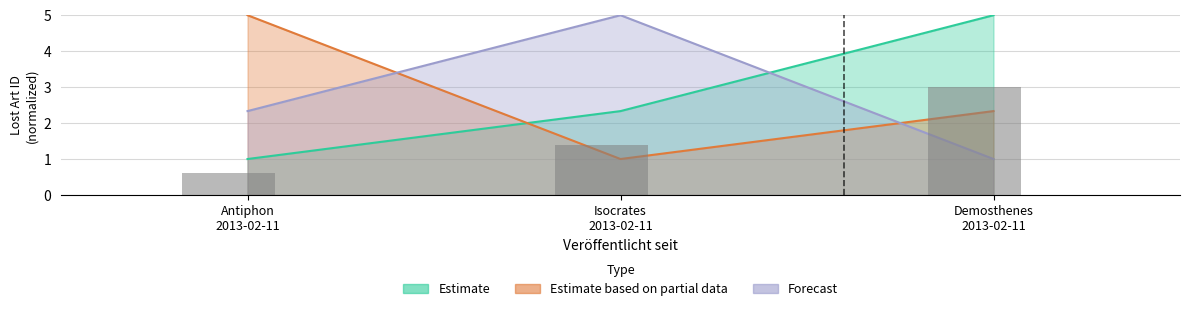

Is the value of Estimate at Antiphon 2013-02-11 greater than the value of Estimate based on partial data at Isocrates 2013-02-11?

No